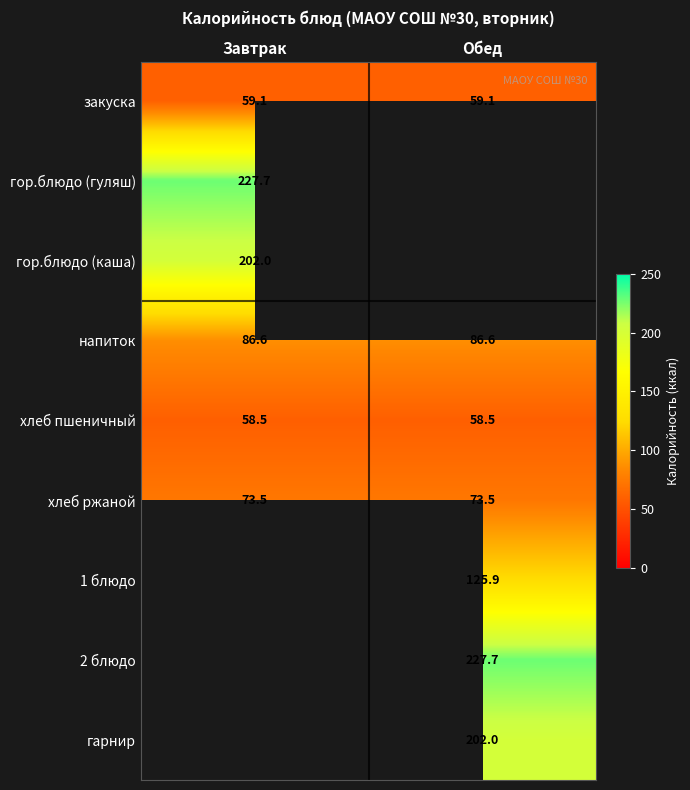

What is the spread (max minus min) of values at Обед?

169.2